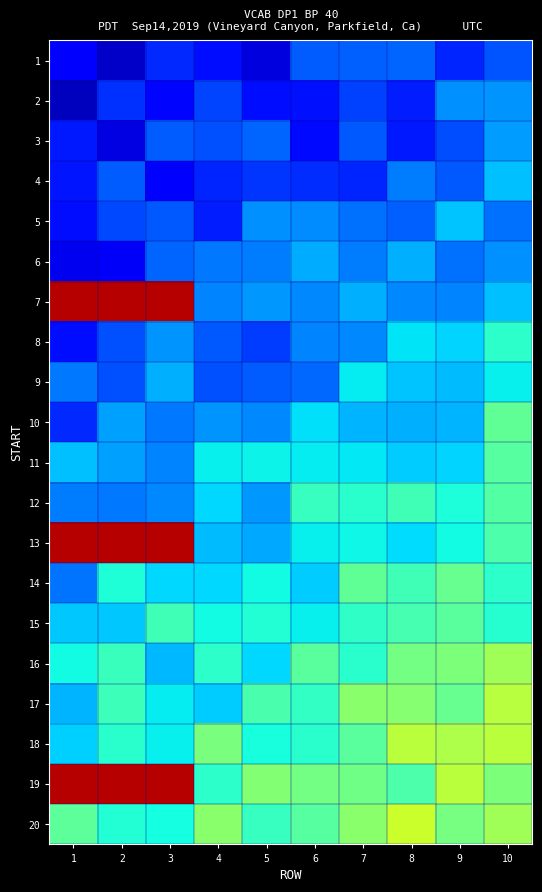

Reading left to right, extract all data points from this chart.

1: 1=0.1	2=0.1	3=0.2	4=0.1	5=0.1	6=0.2	7=0.2	8=0.2	9=0.2	10=0.2
2: 1=0.1	2=0.2	3=0.1	4=0.2	5=0.1	6=0.1	7=0.2	8=0.2	9=0.3	10=0.3
3: 1=0.1	2=0.1	3=0.2	4=0.2	5=0.2	6=0.1	7=0.2	8=0.1	9=0.2	10=0.3
4: 1=0.1	2=0.2	3=0.1	4=0.2	5=0.2	6=0.2	7=0.2	8=0.2	9=0.2	10=0.3
5: 1=0.1	2=0.2	3=0.2	4=0.2	5=0.3	6=0.3	7=0.2	8=0.2	9=0.3	10=0.2
6: 1=0.1	2=0.1	3=0.2	4=0.2	5=0.2	6=0.3	7=0.2	8=0.3	9=0.2	10=0.3
7: 1=0.9	2=0.9	3=0.9	4=0.3	5=0.3	6=0.3	7=0.3	8=0.3	9=0.3	10=0.3
8: 1=0.1	2=0.2	3=0.3	4=0.2	5=0.2	6=0.3	7=0.3	8=0.3	9=0.3	10=0.4
9: 1=0.2	2=0.2	3=0.3	4=0.2	5=0.2	6=0.2	7=0.4	8=0.3	9=0.3	10=0.4
10: 1=0.2	2=0.3	3=0.2	4=0.3	5=0.3	6=0.3	7=0.3	8=0.3	9=0.3	10=0.5
11: 1=0.3	2=0.3	3=0.3	4=0.4	5=0.4	6=0.4	7=0.4	8=0.3	9=0.3	10=0.5
12: 1=0.2	2=0.2	3=0.3	4=0.3	5=0.3	6=0.4	7=0.4	8=0.4	9=0.4	10=0.5
13: 1=0.9	2=0.9	3=0.9	4=0.3	5=0.3	6=0.4	7=0.4	8=0.3	9=0.4	10=0.4
14: 1=0.2	2=0.4	3=0.3	4=0.3	5=0.4	6=0.3	7=0.5	8=0.4	9=0.5	10=0.4
15: 1=0.3	2=0.3	3=0.4	4=0.4	5=0.4	6=0.4	7=0.4	8=0.4	9=0.5	10=0.4
16: 1=0.4	2=0.4	3=0.3	4=0.4	5=0.3	6=0.5	7=0.4	8=0.5	9=0.5	10=0.5
17: 1=0.3	2=0.4	3=0.4	4=0.3	5=0.4	6=0.4	7=0.5	8=0.5	9=0.5	10=0.6
18: 1=0.3	2=0.4	3=0.4	4=0.5	5=0.4	6=0.4	7=0.5	8=0.6	9=0.6	10=0.6
19: 1=0.9	2=0.9	3=0.9	4=0.4	5=0.5	6=0.5	7=0.5	8=0.4	9=0.6	10=0.5
20: 1=0.5	2=0.4	3=0.4	4=0.5	5=0.4	6=0.5	7=0.5	8=0.6	9=0.5	10=0.5